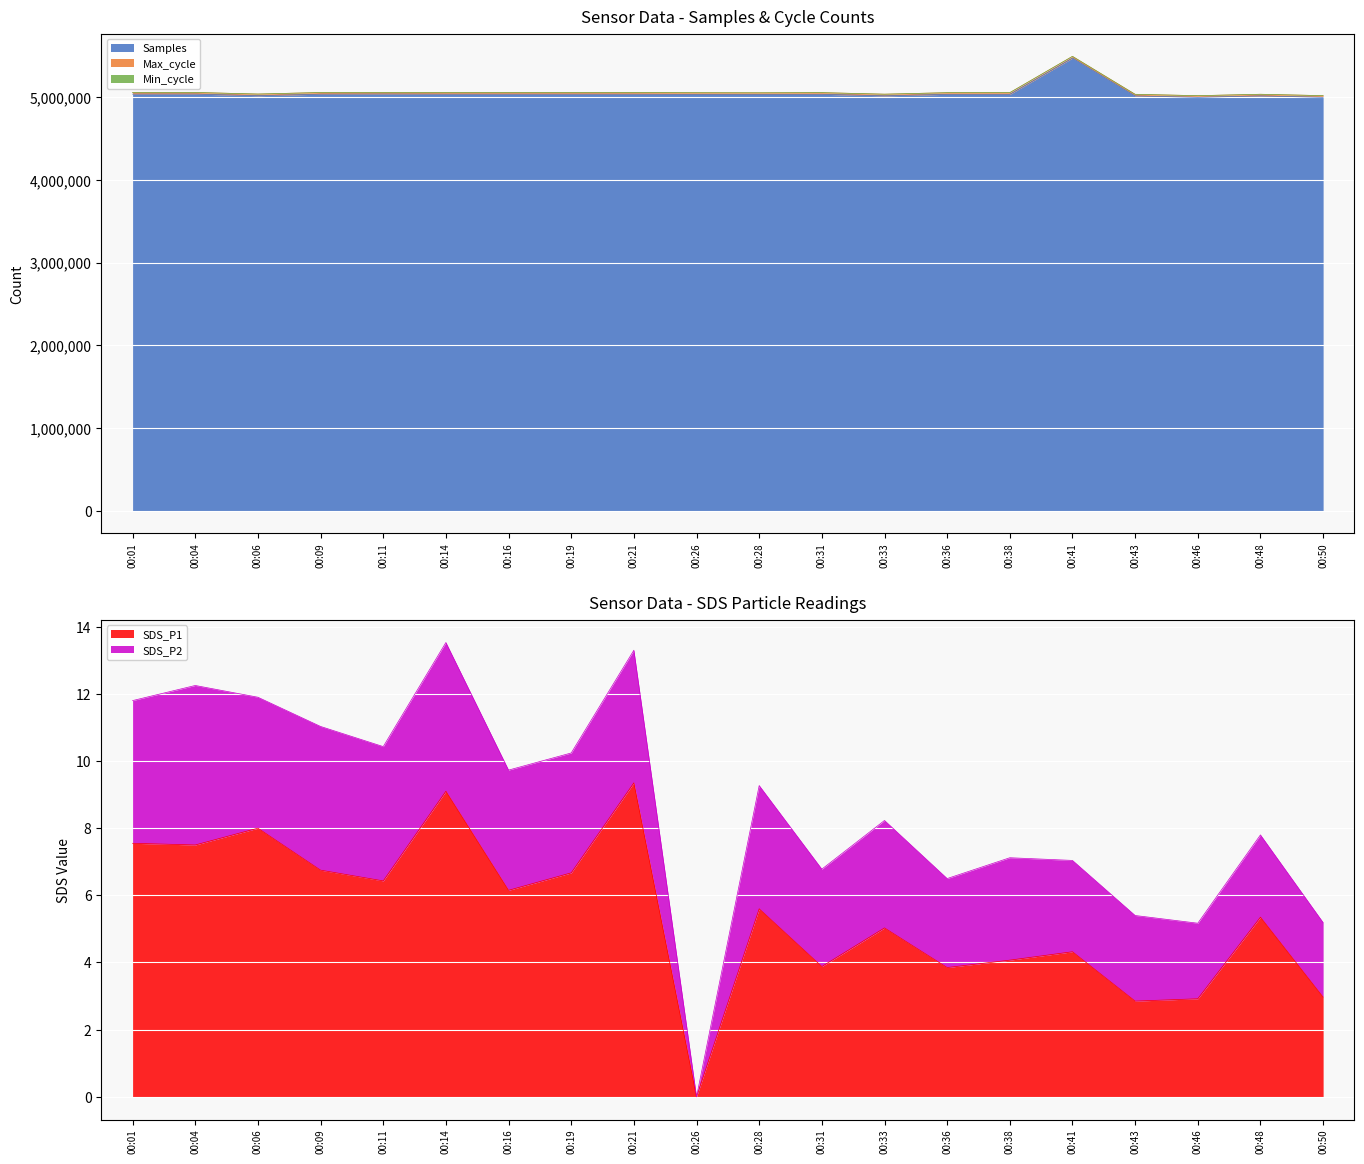

Which series has the largest range (max minus min)?

Min_cycle